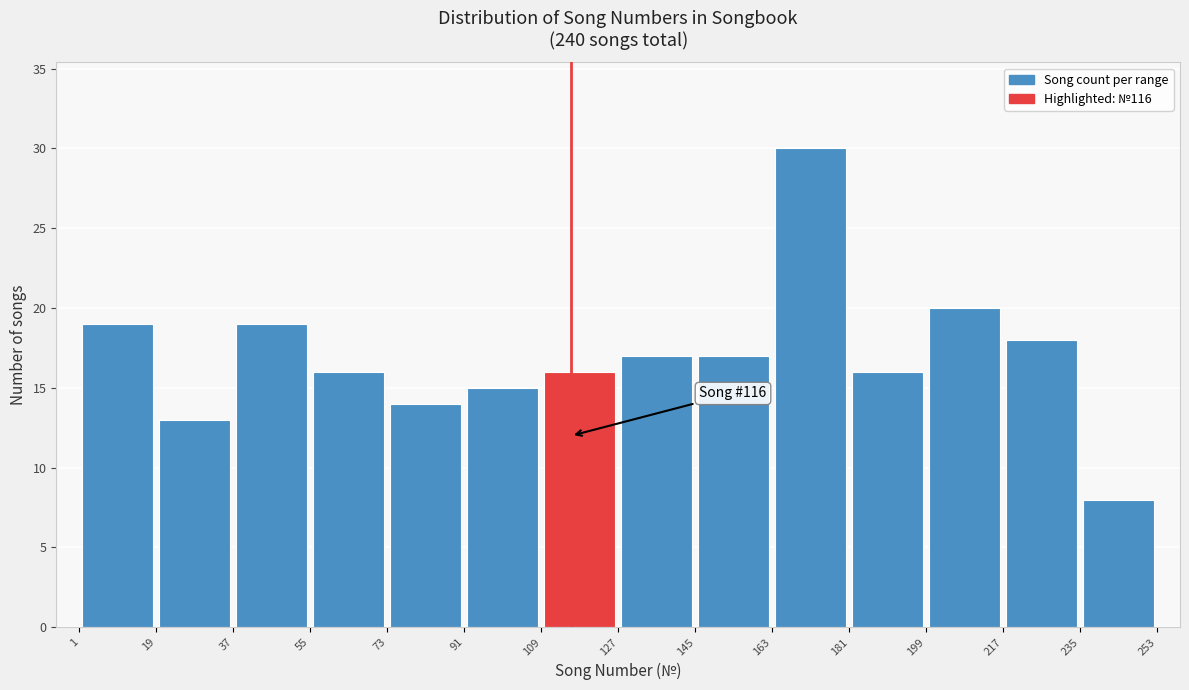

Which range on the x-axis has the tallest bar?

163 to 181